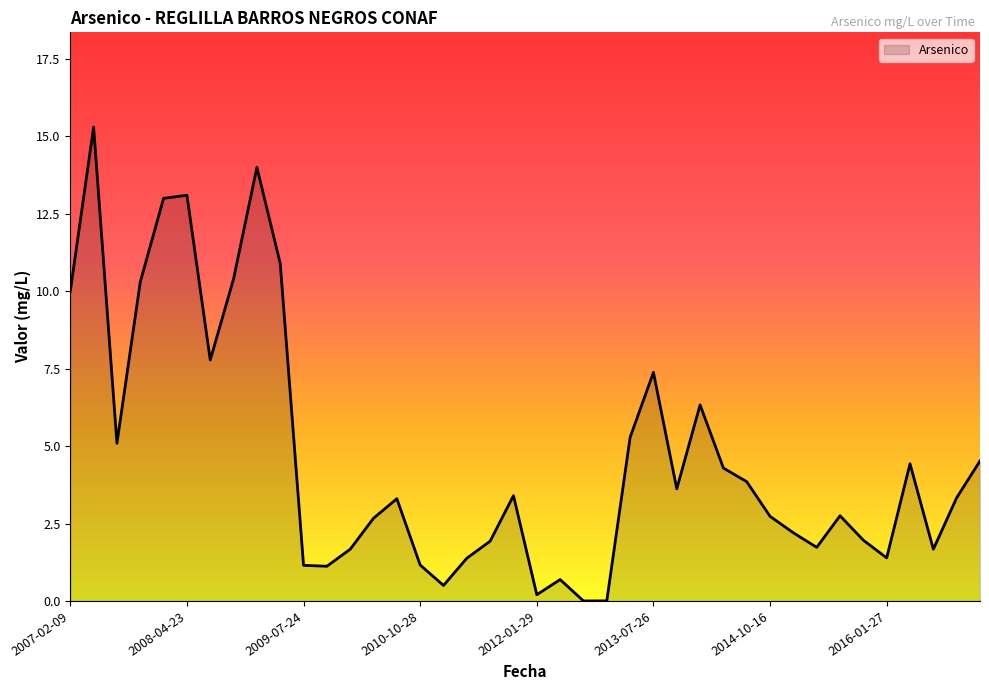

How many lines are shown in the chart?

1